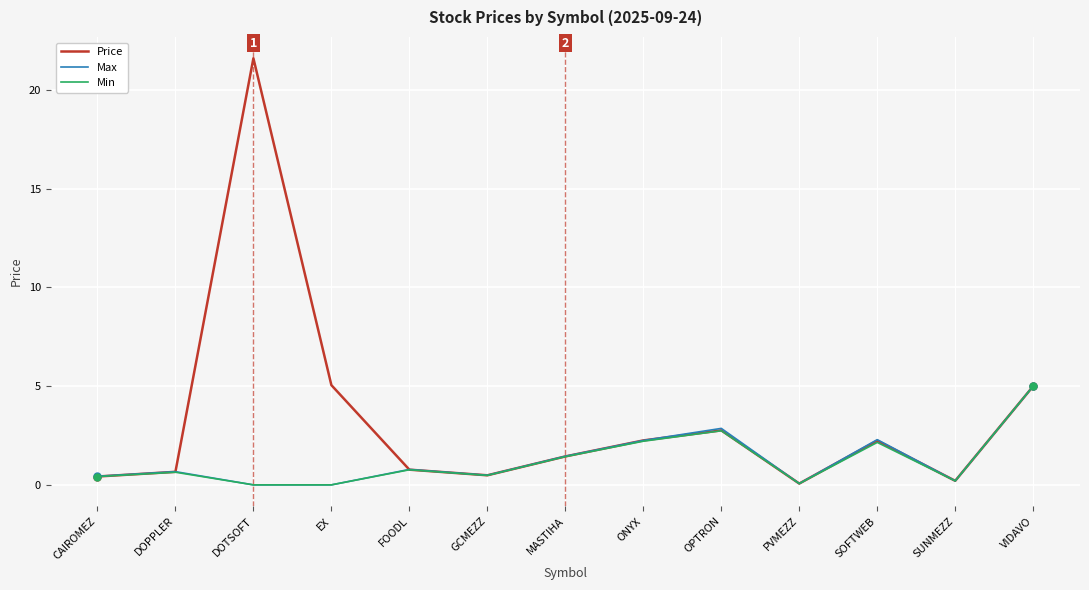

What position from the left is SOFTWEB?

11